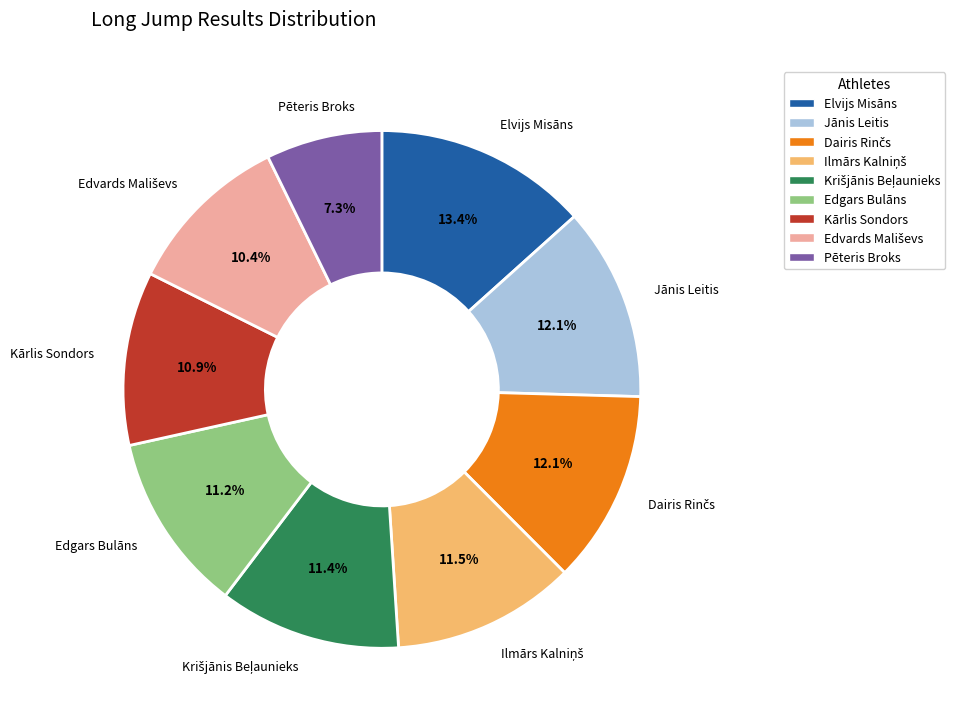

How many slices are in this pie chart?

9